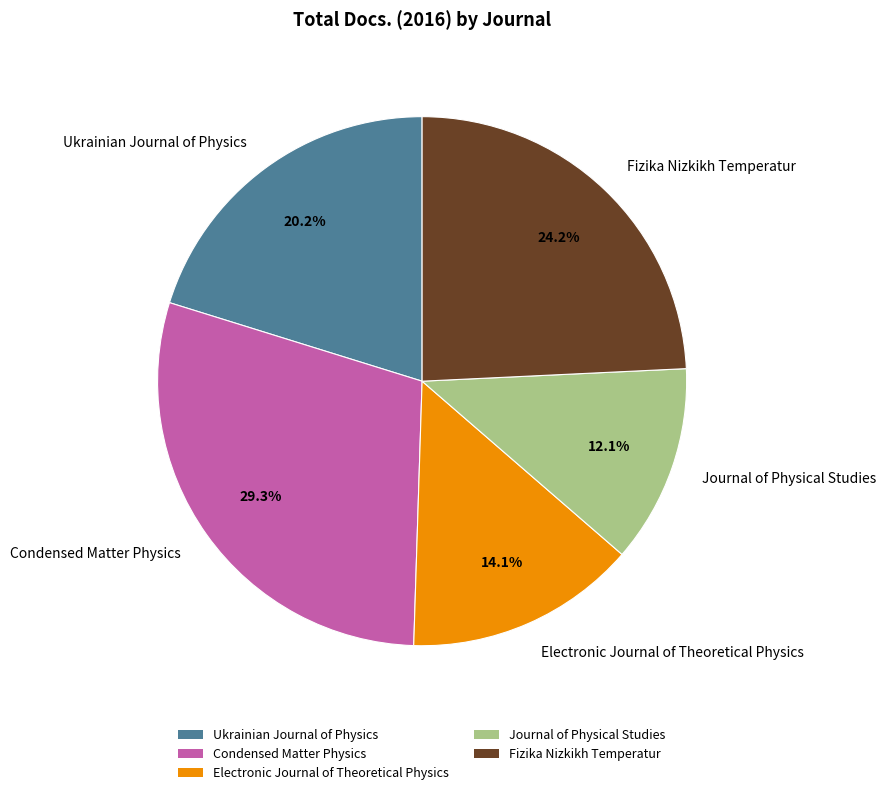

To the nearest percent, what is the combined percentage of Condensed Matter Physics and Electronic Journal of Theoretical Physics?

43%